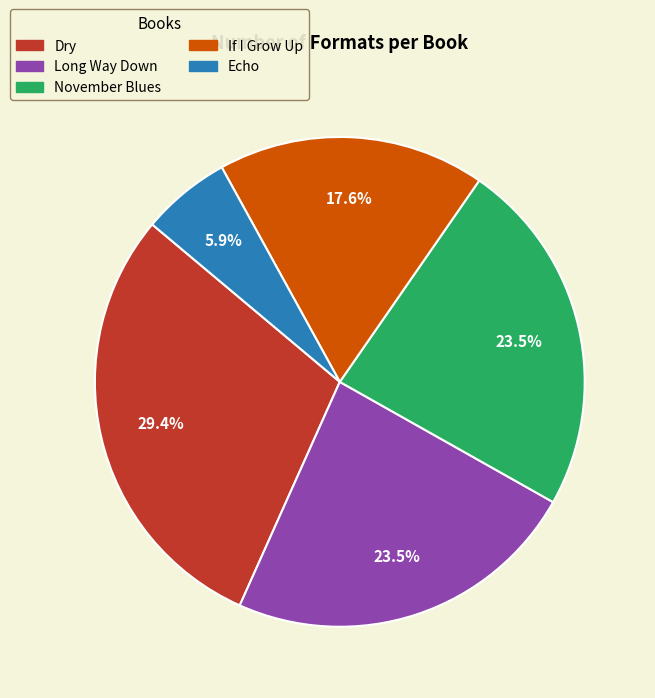

Count the number of slices in the pie.

5